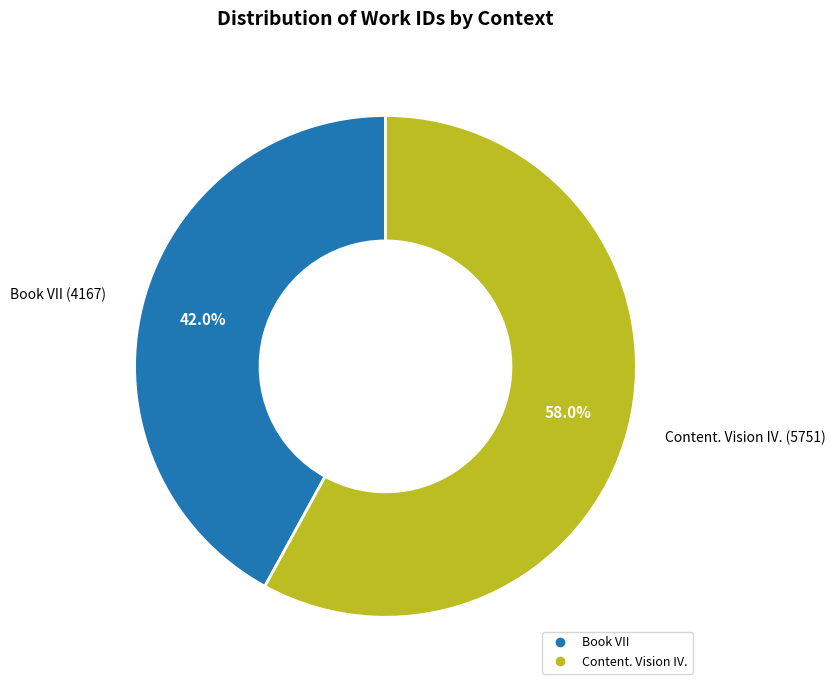

To the nearest percent, what percentage of the pie is Book VII?

42%